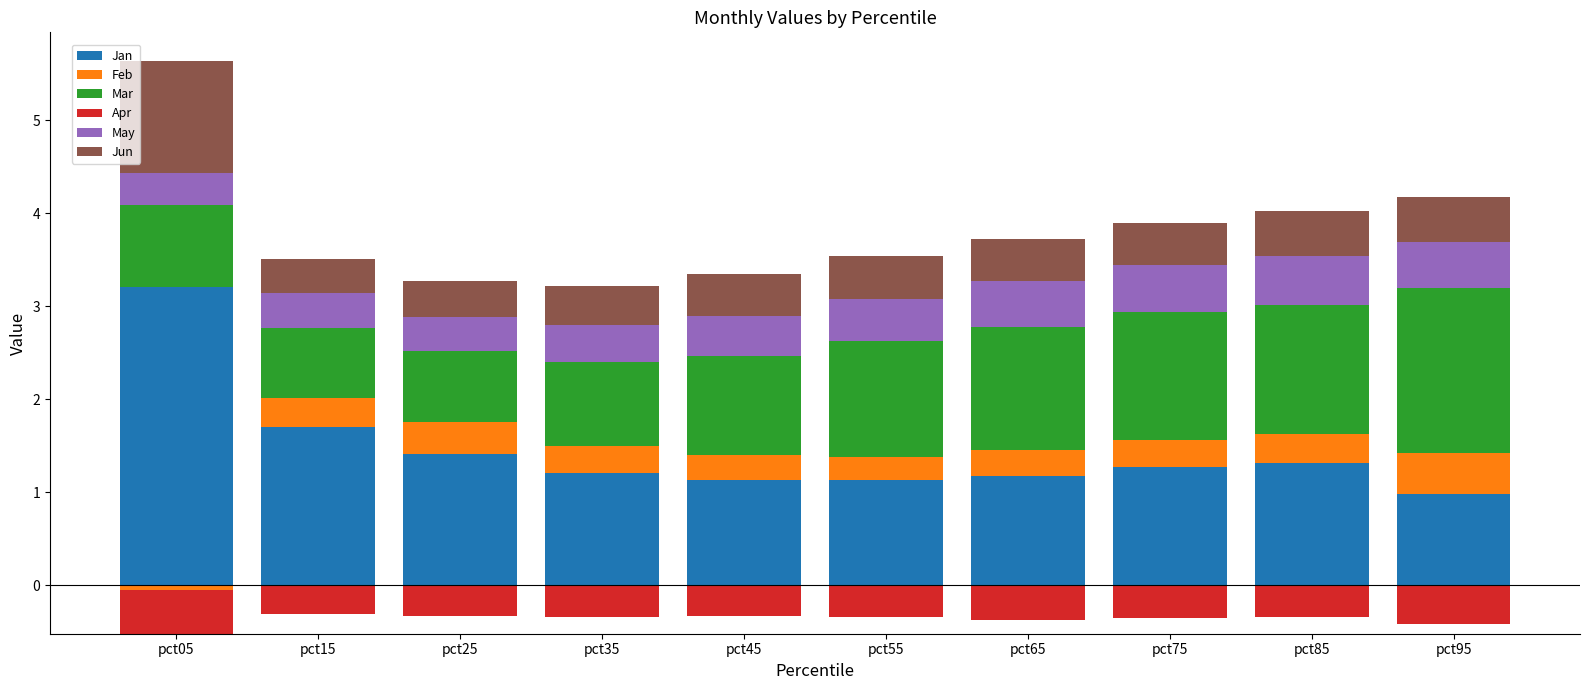

List the labels in order of Jun value, largest first.

pct05, pct95, pct85, pct55, pct75, pct45, pct65, pct35, pct25, pct15